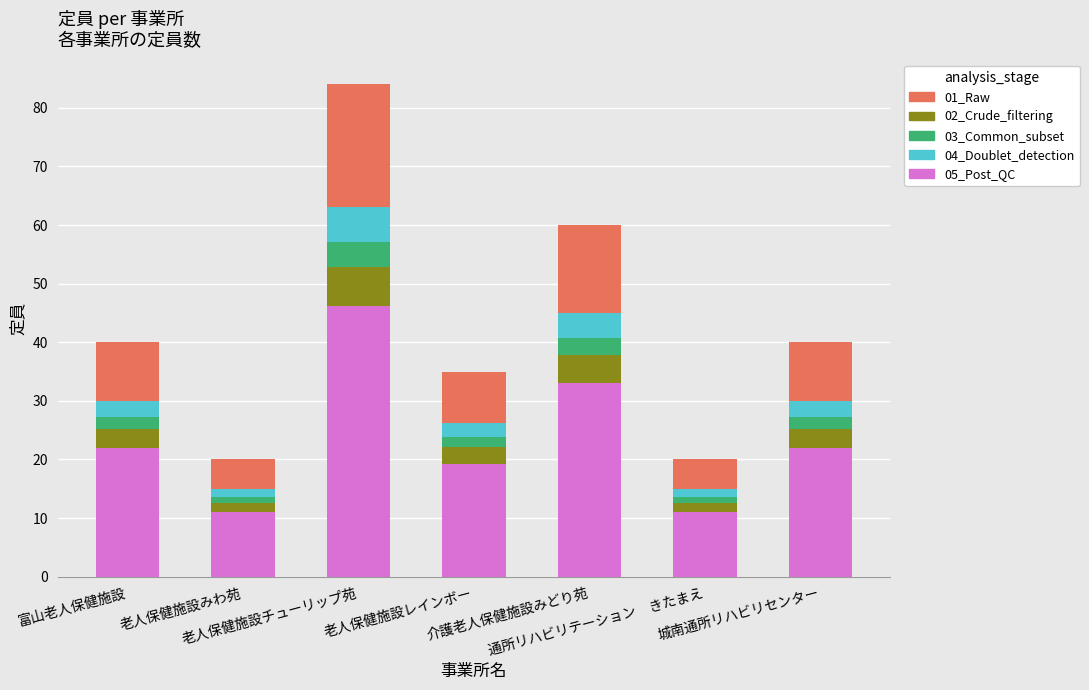

What is the minimum value for 05_Post_QC?

11.0